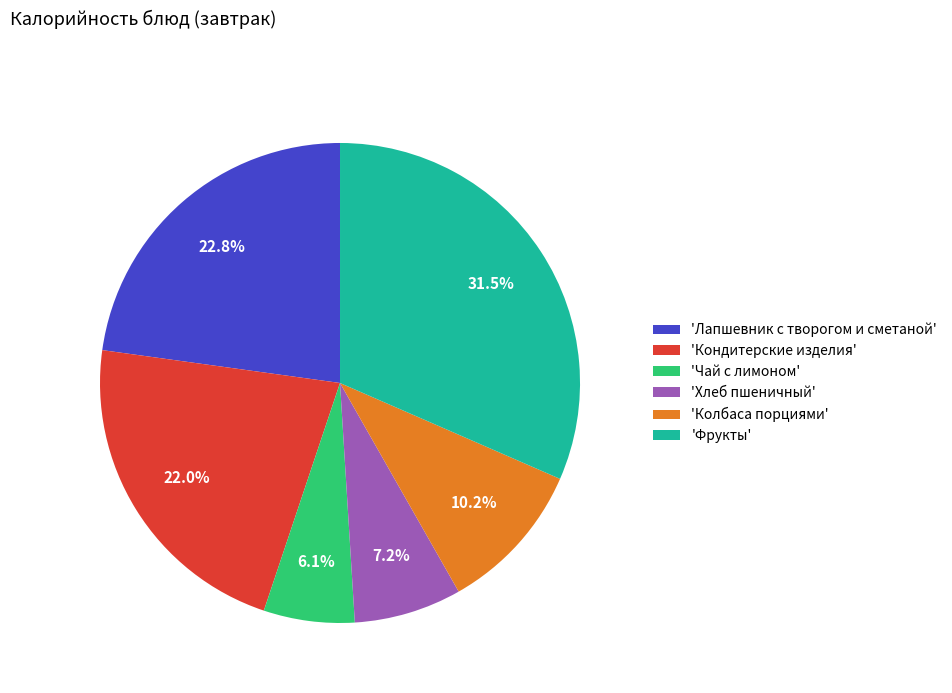

Between 'Лапшевник с творогом и сметаной' and 'Кондитерские изделия', which is larger?

'Лапшевник с творогом и сметаной'